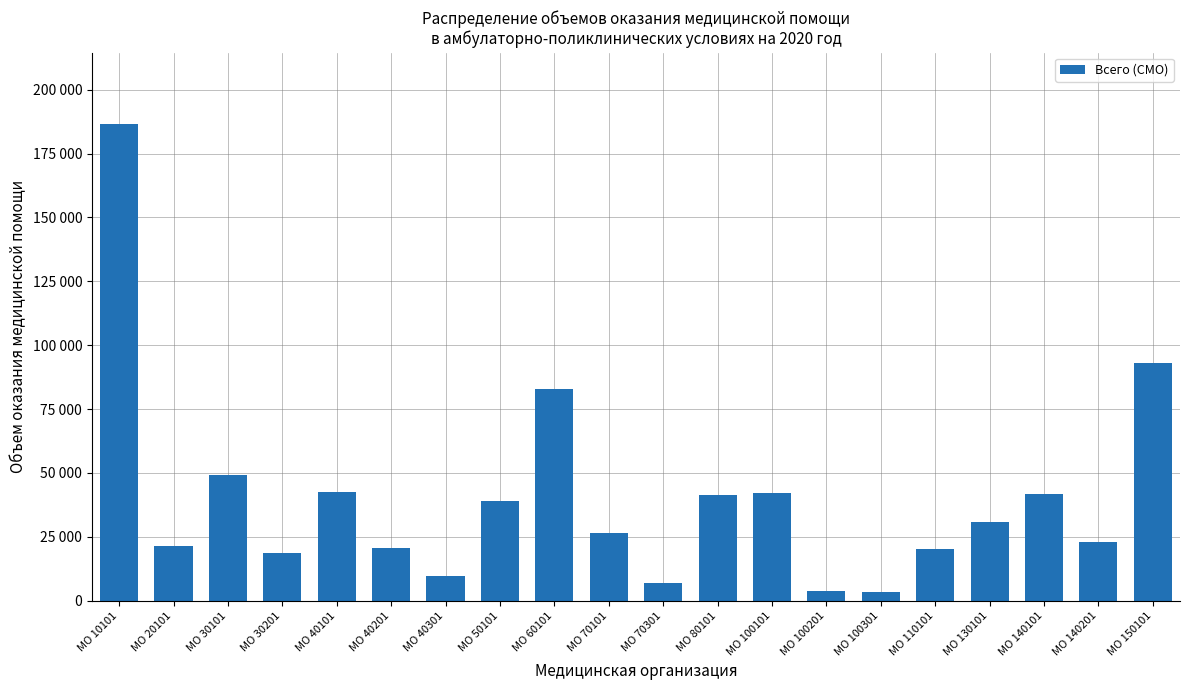

Which label corresponds to the largest value in the chart?

МО 10101